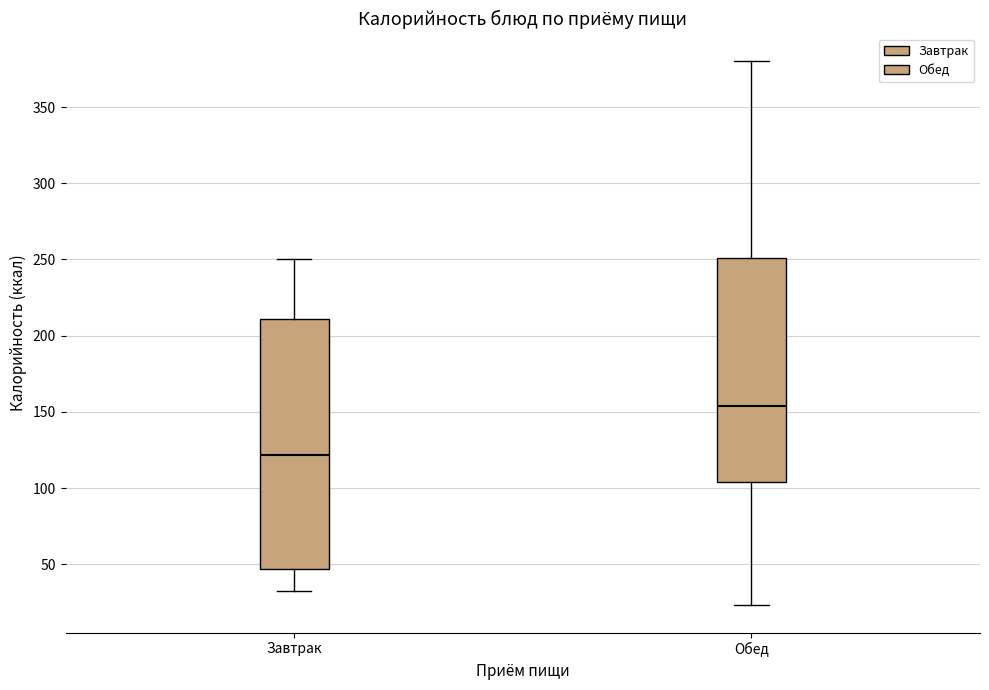

Which box's median line is the lowest?

Завтрак